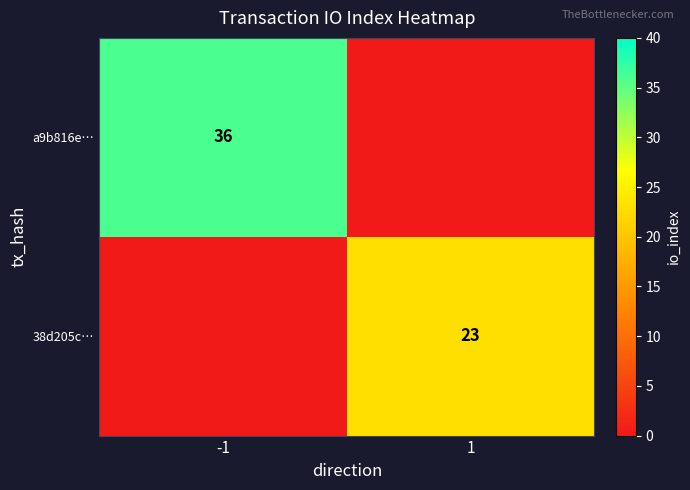

The a9b816e… series shows 51 at -1. True or false?

False